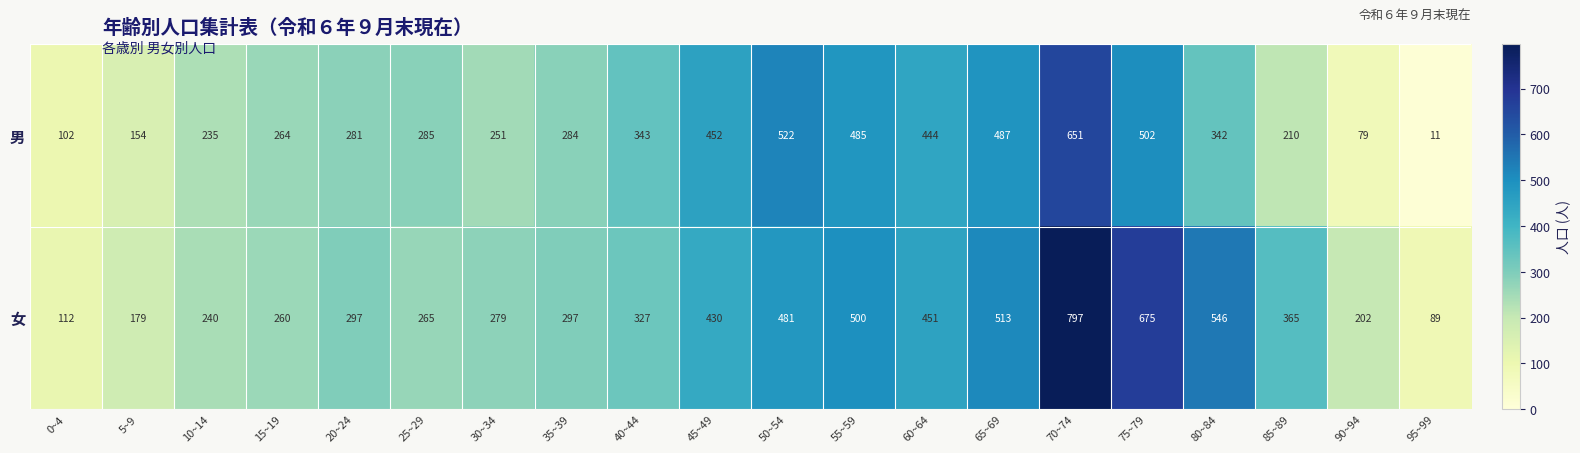

Which series has the largest range (max minus min)?

女